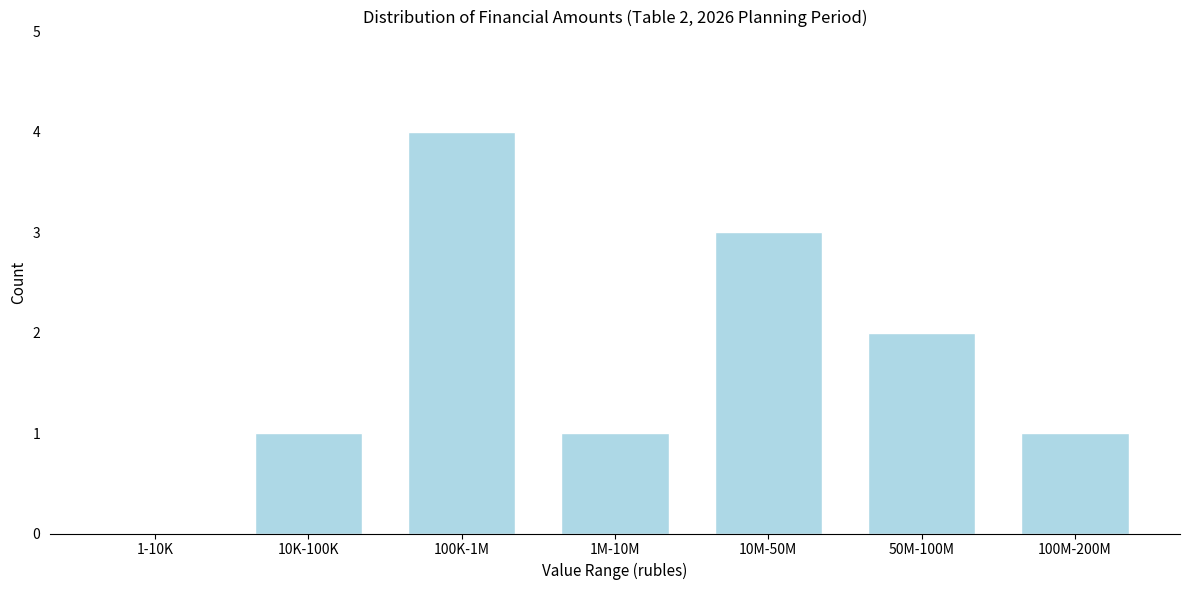

Reading left to right, list all the values displayed in this chart.

1-10K=0	10K-100K=1	100K-1M=4	1M-10M=1	10M-50M=3	50M-100M=2	100M-200M=1